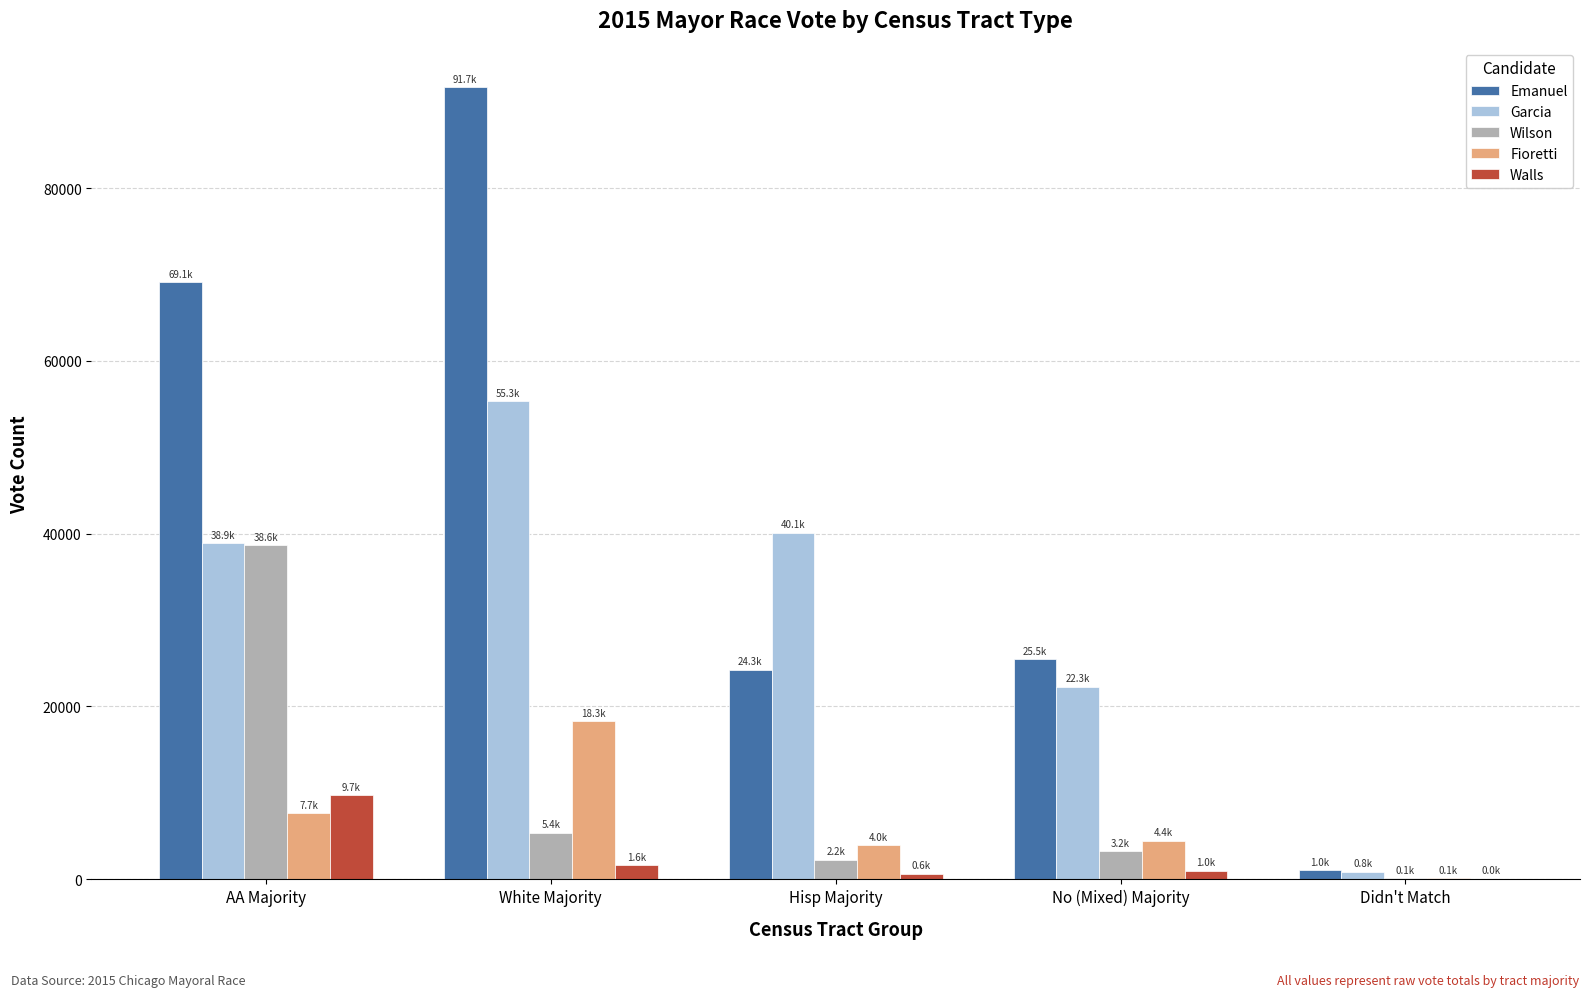

The value of Garcia at No (Mixed) Majority is 8245.4. True or false?

False